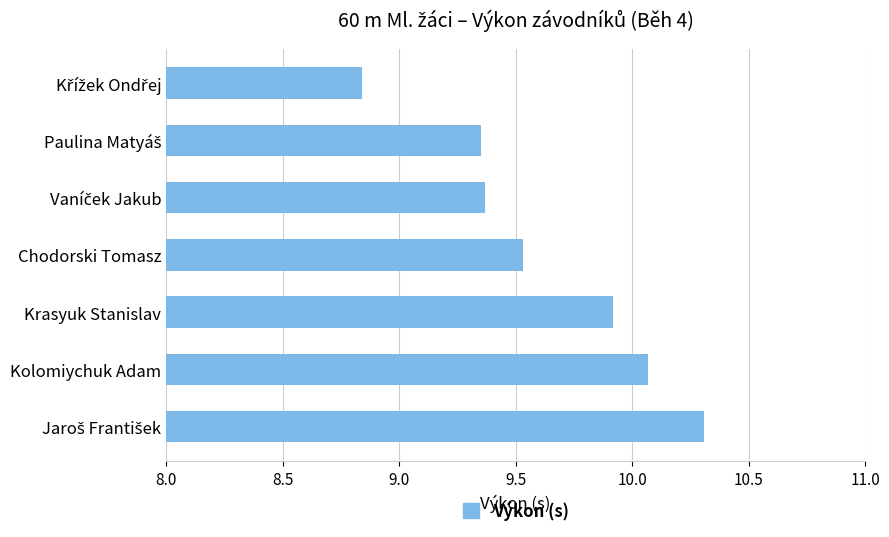

The chart shows a value of 9.9 at Krasyuk Stanislav. True or false?

True